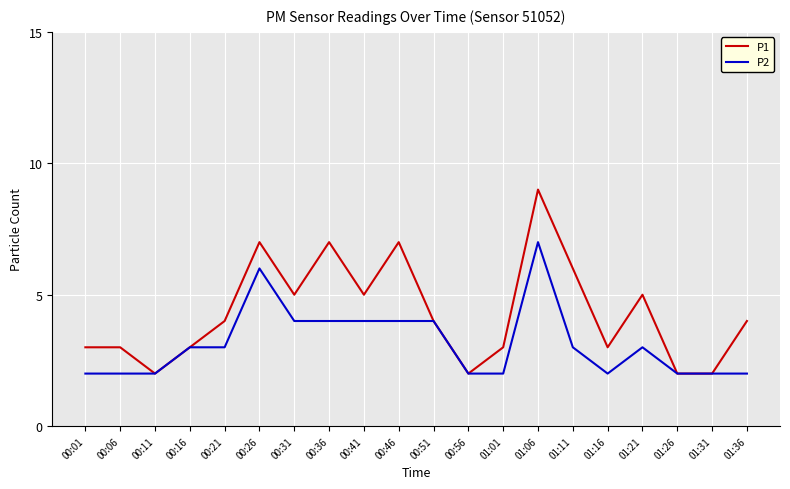

Which category has the highest value in the P2 series?

01:06